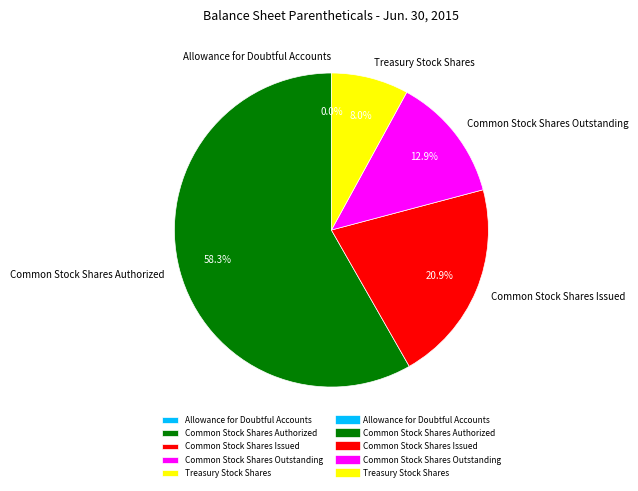

Is it true that Common Stock Shares Outstanding is 27% of the pie?

False